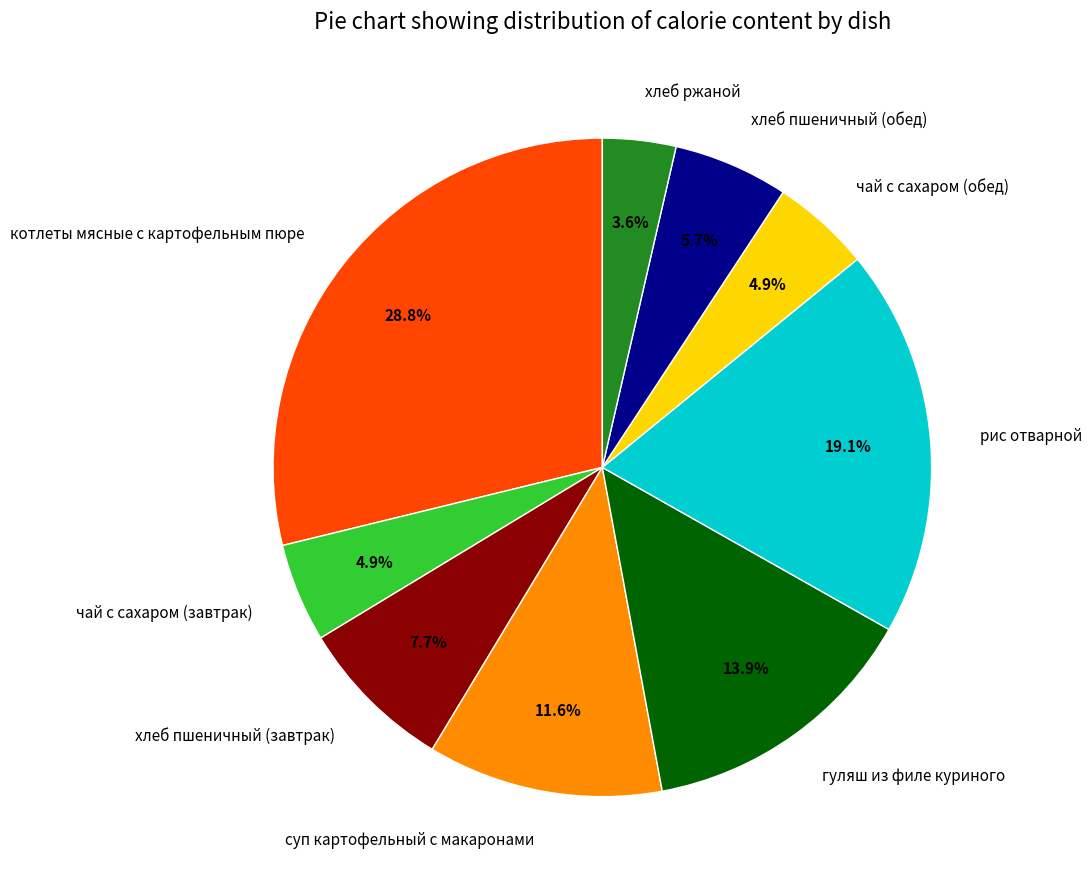

What percentage is the хлеб пшеничный (завтрак) slice, to the nearest percent?

8%